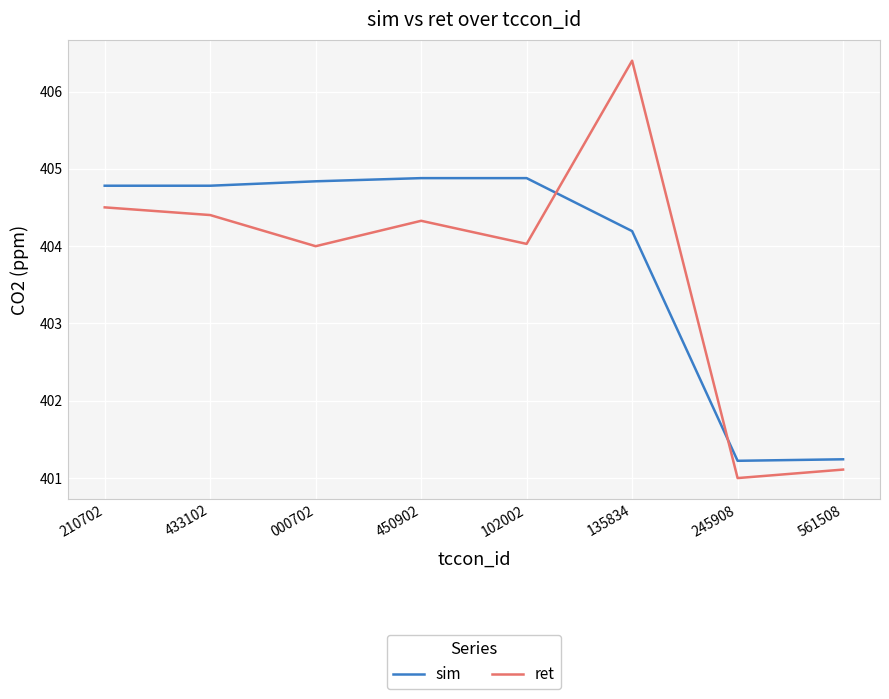

In ret, how many points are lower than both neighbors (excluding endpoints)?

3